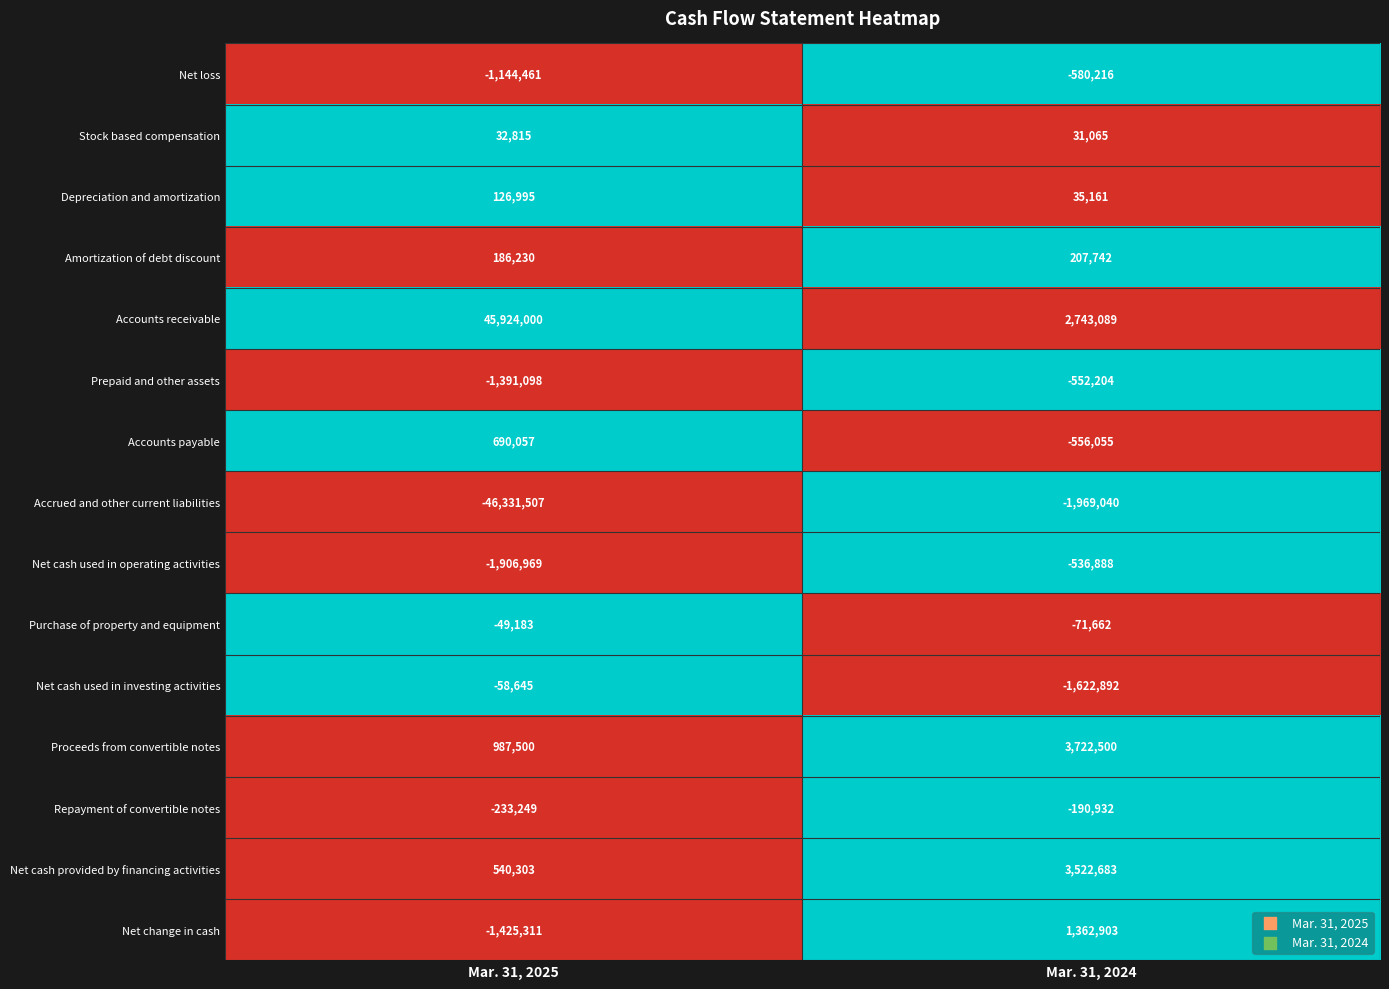

Reading left to right, what are all the values shown in this chart?

Net loss: Mar. 31, 2025=-1144461	Mar. 31, 2024=-580216
Stock based compensation: Mar. 31, 2025=32815	Mar. 31, 2024=31065
Depreciation and amortization: Mar. 31, 2025=126995	Mar. 31, 2024=35161
Amortization of debt discount: Mar. 31, 2025=186230	Mar. 31, 2024=207742
Accounts receivable: Mar. 31, 2025=45924000	Mar. 31, 2024=2743089
Prepaid and other assets: Mar. 31, 2025=-1391098	Mar. 31, 2024=-552204
Accounts payable: Mar. 31, 2025=690057	Mar. 31, 2024=-556055
Accrued and other current liabilities: Mar. 31, 2025=-46331507	Mar. 31, 2024=-1969040
Net cash used in operating activities: Mar. 31, 2025=-1906969	Mar. 31, 2024=-536888
Purchase of property and equipment: Mar. 31, 2025=-49183	Mar. 31, 2024=-71662
Net cash used in investing activities: Mar. 31, 2025=-58645	Mar. 31, 2024=-1622892
Proceeds from convertible notes: Mar. 31, 2025=987500	Mar. 31, 2024=3722500
Repayment of convertible notes: Mar. 31, 2025=-233249	Mar. 31, 2024=-190932
Net cash provided by financing activities: Mar. 31, 2025=540303	Mar. 31, 2024=3522683
Net change in cash: Mar. 31, 2025=-1425311	Mar. 31, 2024=1362903